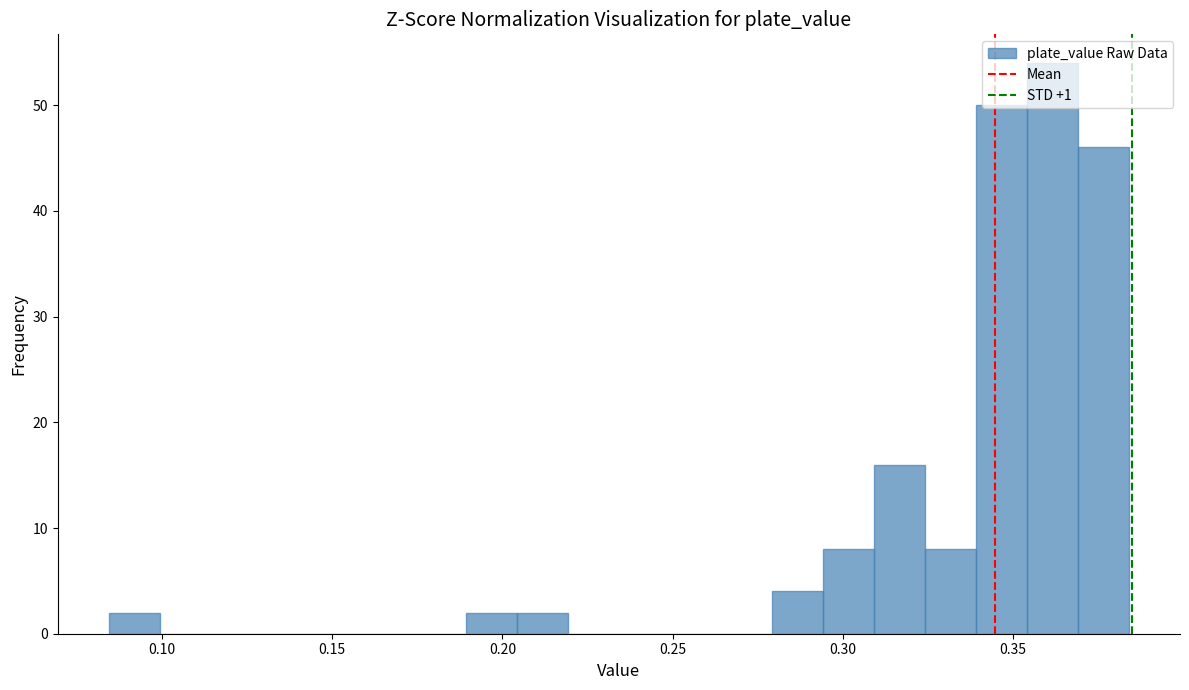

Around what value on the x-axis is the tallest bar? Give the approximate position of its centre, as read against the axis.

0.360